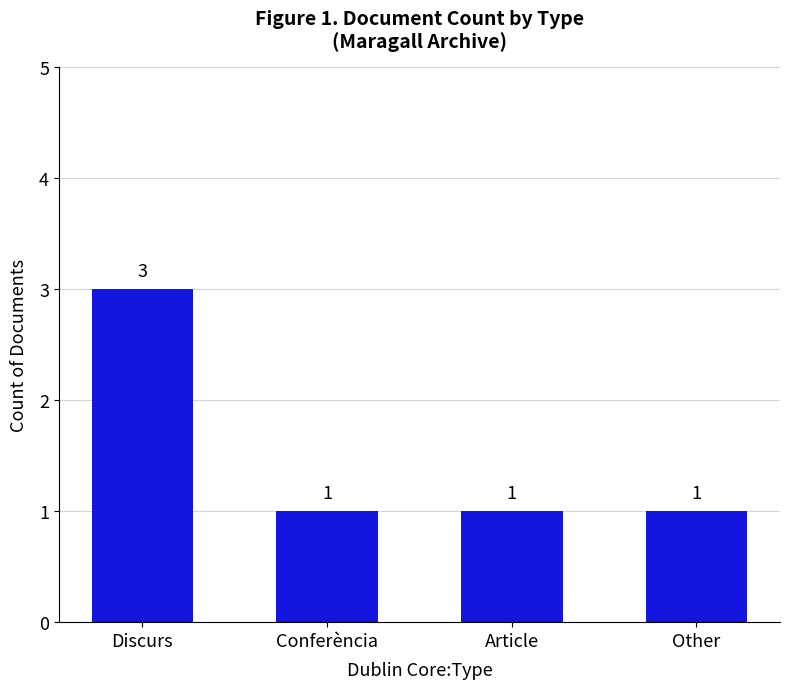

What position from the right is Conferència?

3